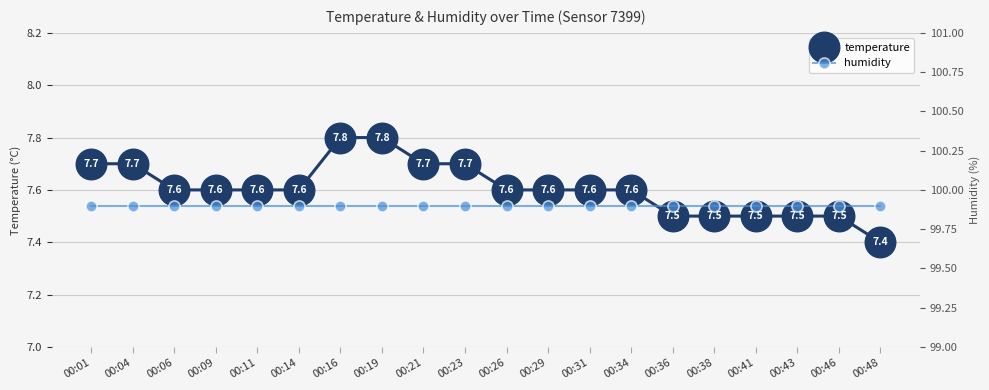

What value does the temperature series have at 00:09?

7.6